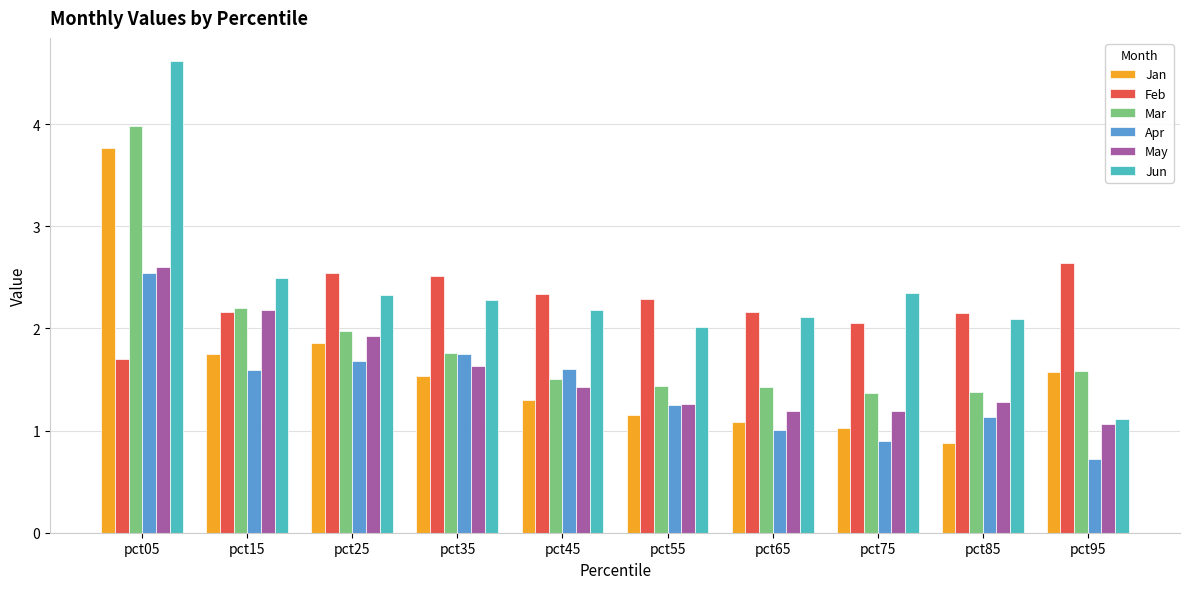

What is the spread (max minus min) of values at pct75?

1.5